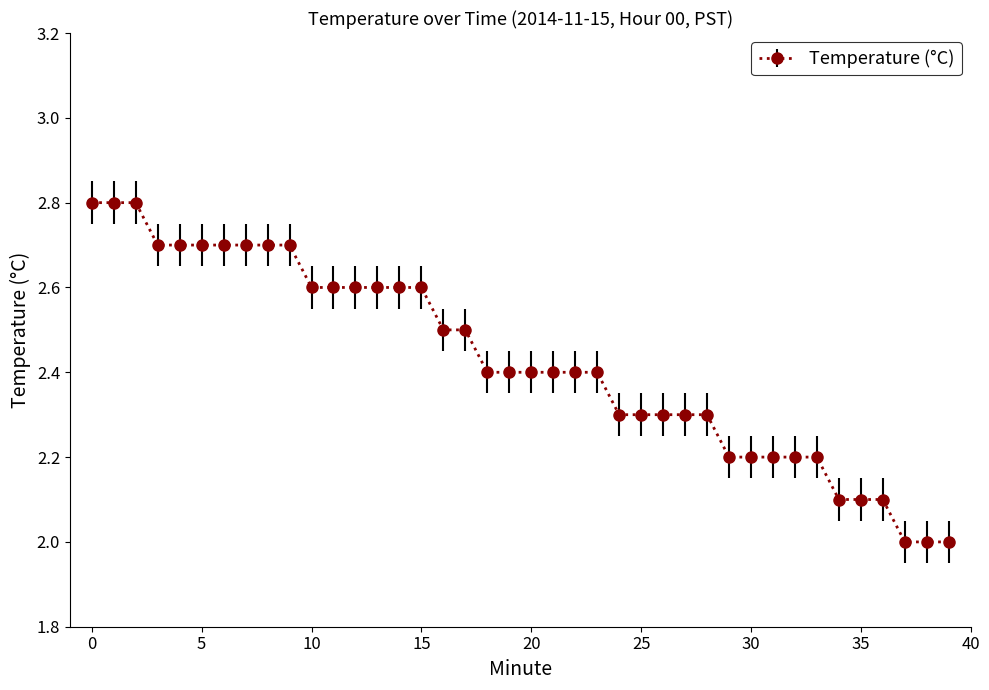

What is the greatest value displayed?

2.8